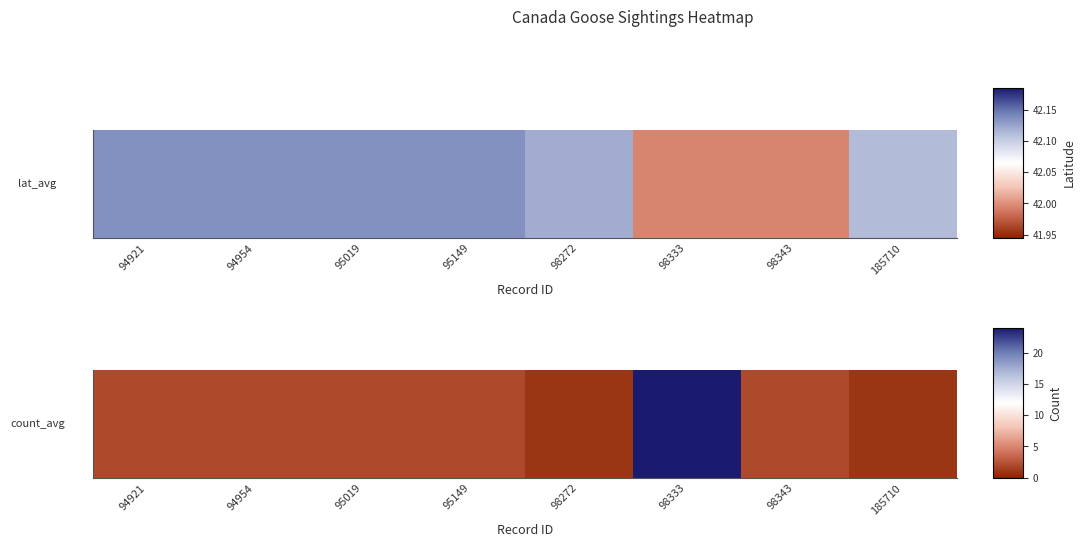

True or false: the data shows 2 at 94954.

True